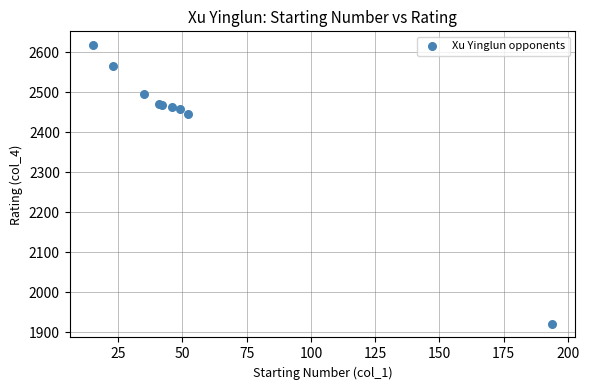

What Y value in the scatter plot is closest to 2269?

2446